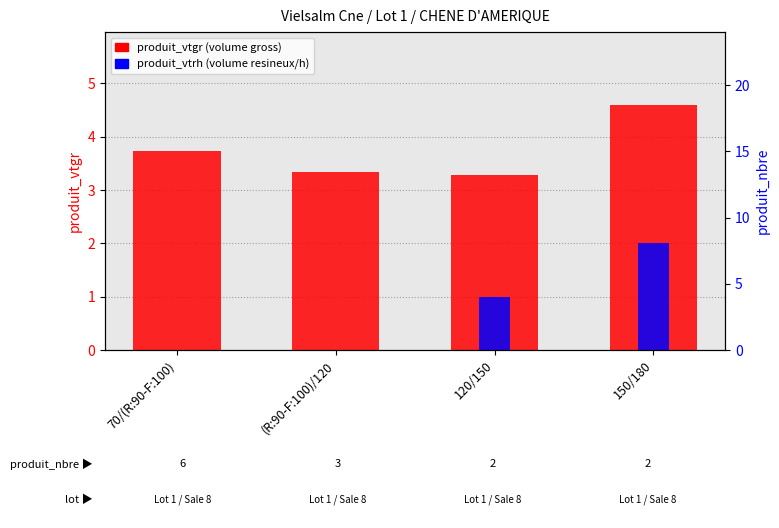

What is the difference between the highest and lowest values at 120/150?

2.3